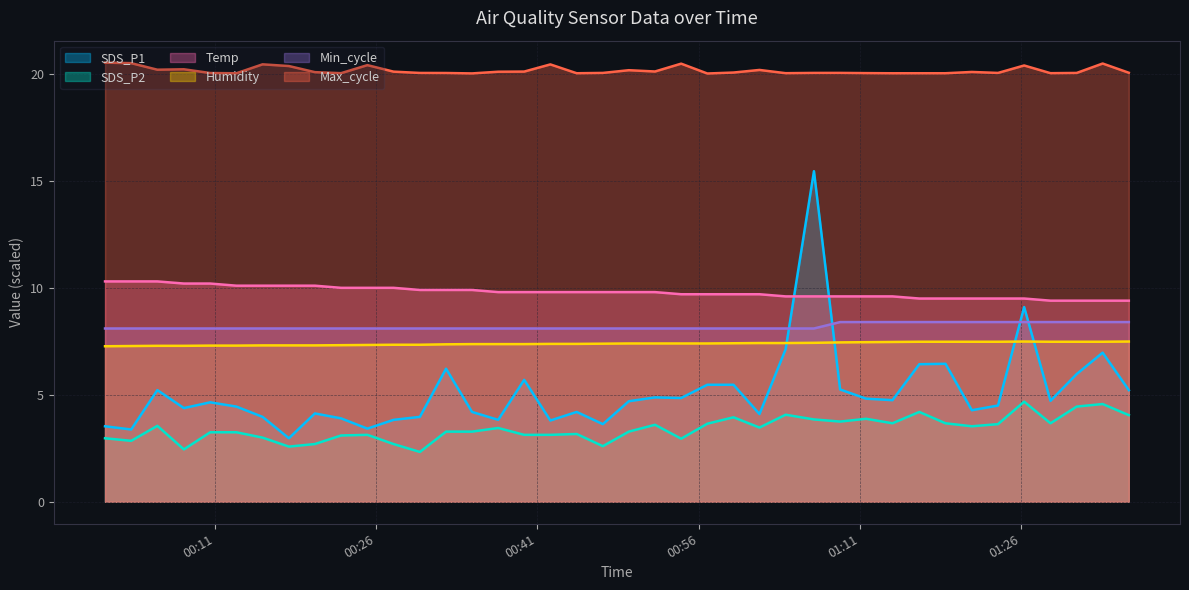

What is the value of the Min_cycle point at the 39th from the left?

8.4